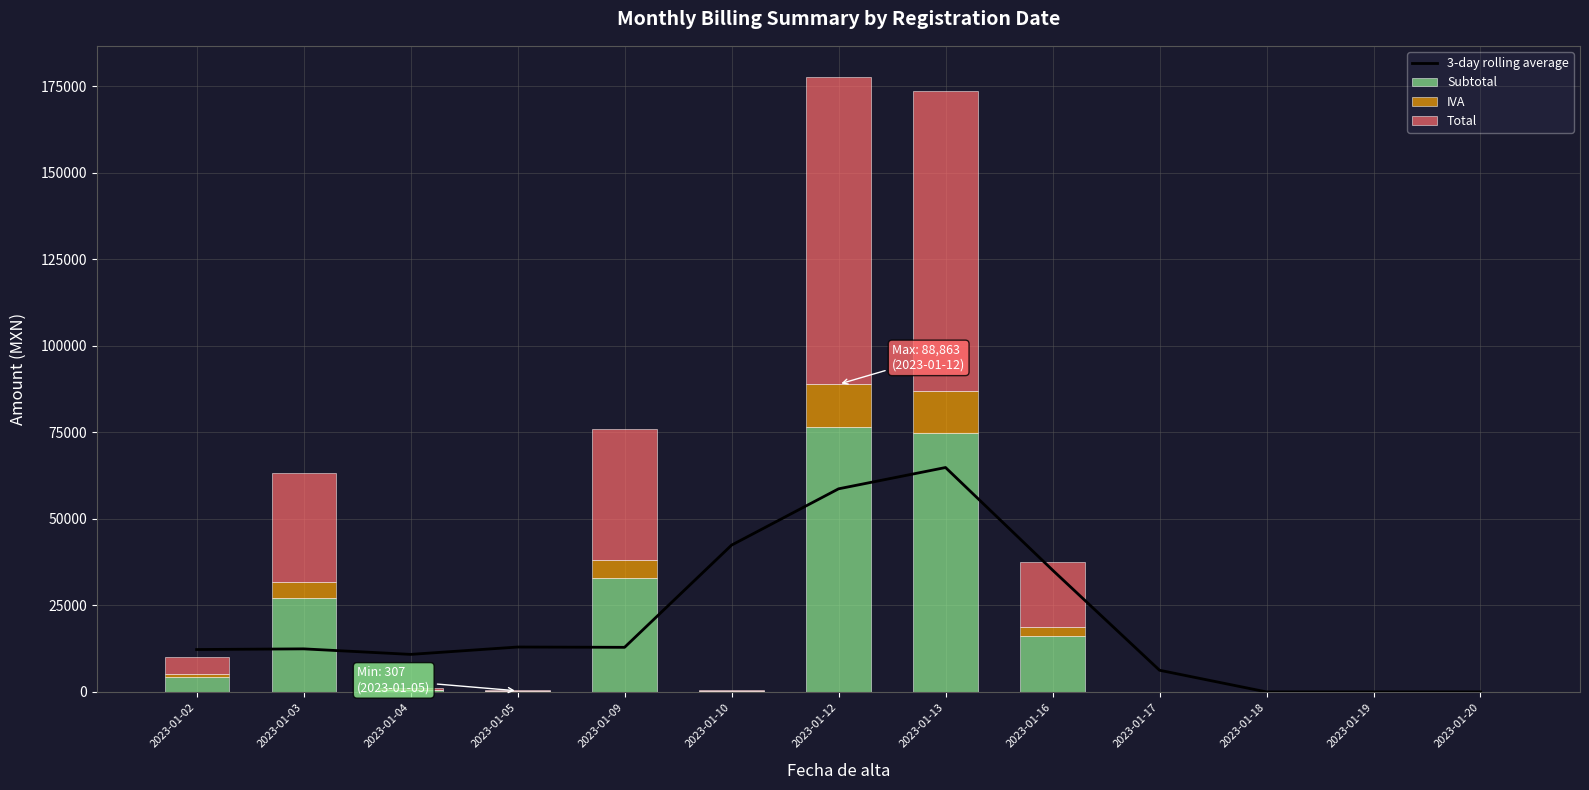

What are all the series names shown in the legend?

3-day rolling average, Subtotal, IVA, Total